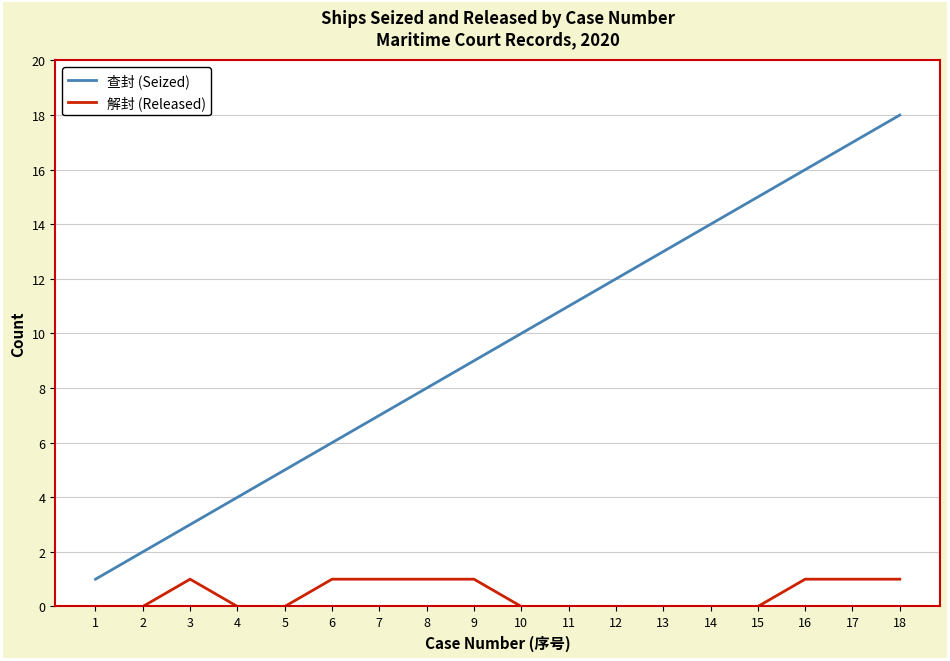

Which series has the largest total across all categories?

查封 (Seized)